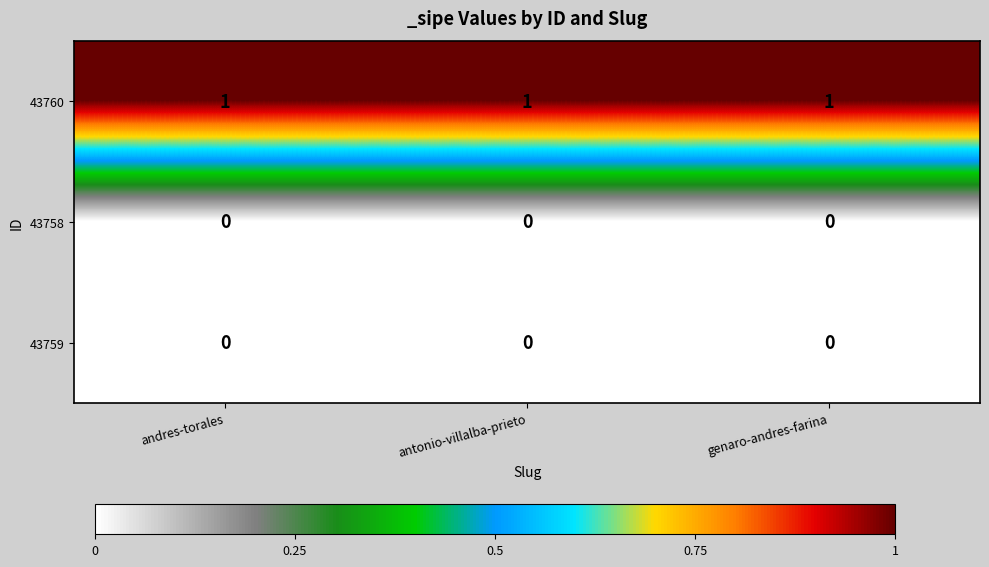

What is the sum of all 43760 values?

3